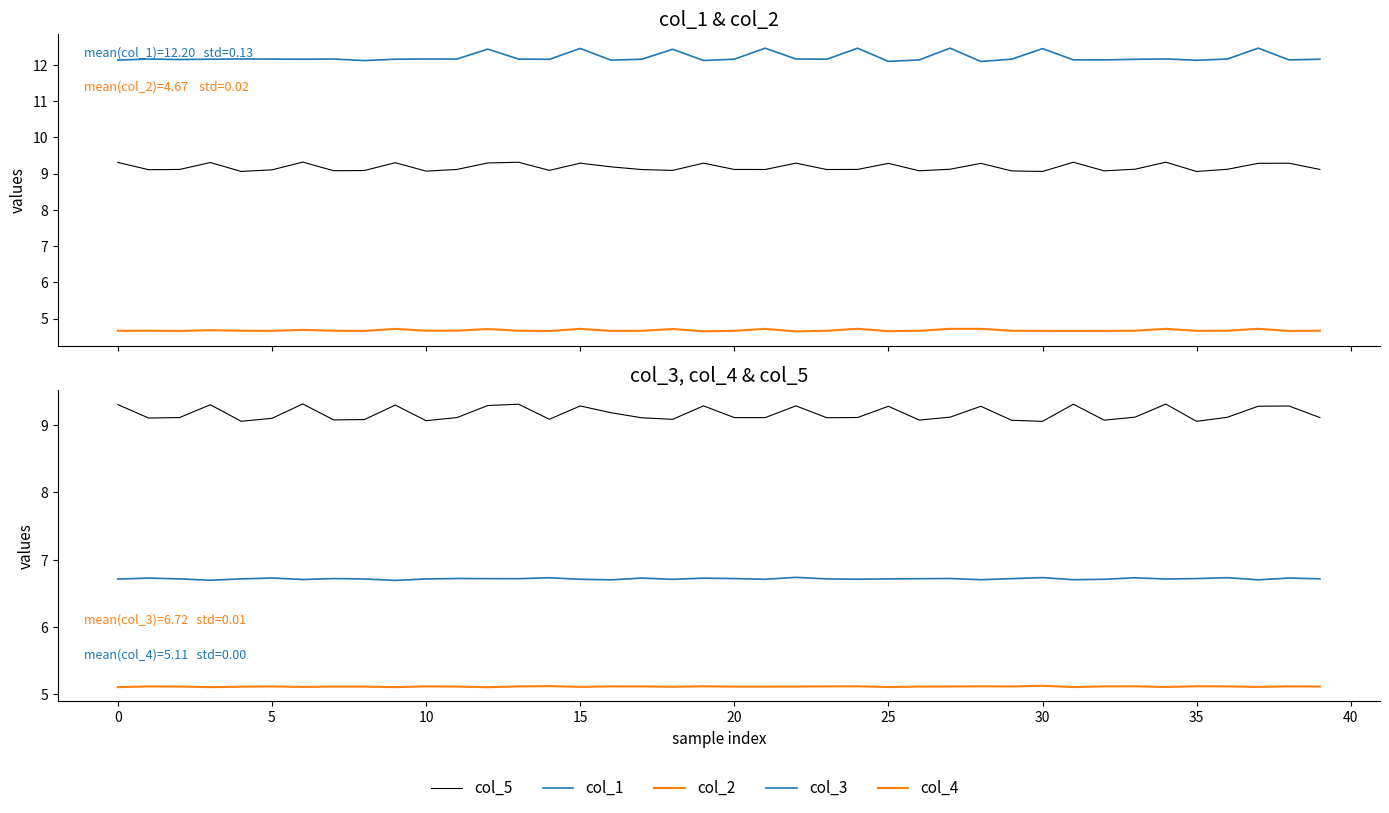

True or false: col_4 and col_2 intersect in this chart.

False